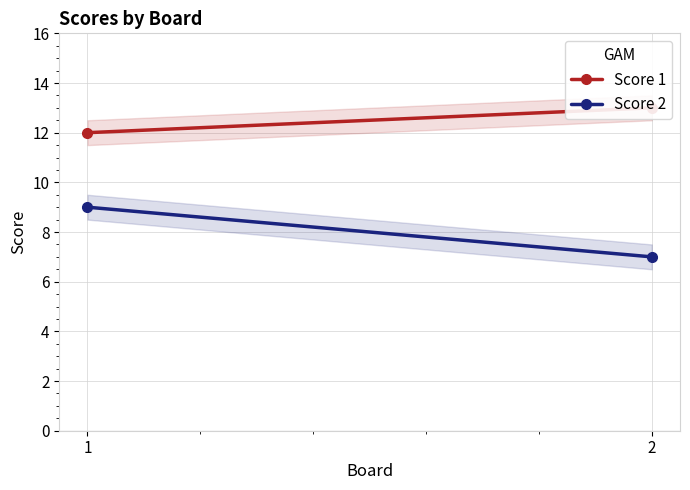

How many Score 1 values are between 12 and 13?

2